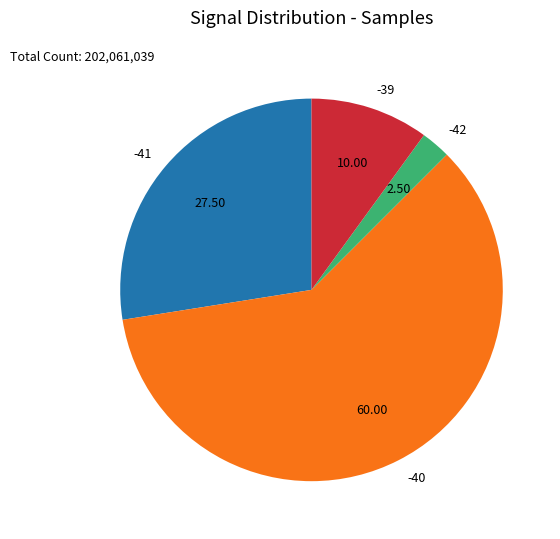

Rank the categories by value from lowest to highest.

-42, -39, -41, -40